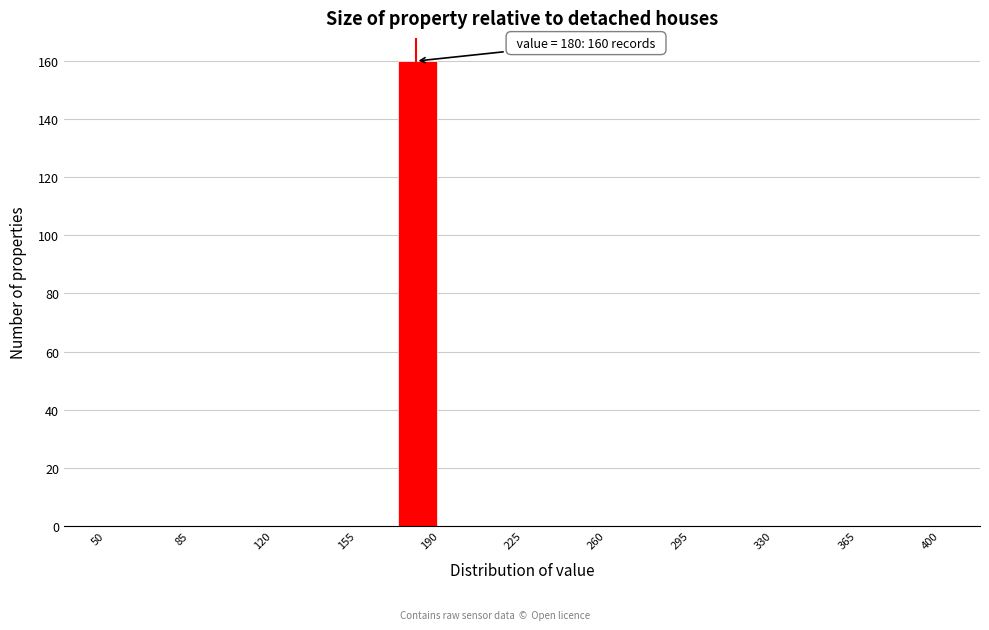

Around what value on the x-axis is the tallest bar? Give the approximate position of its centre, as read against the axis.

180